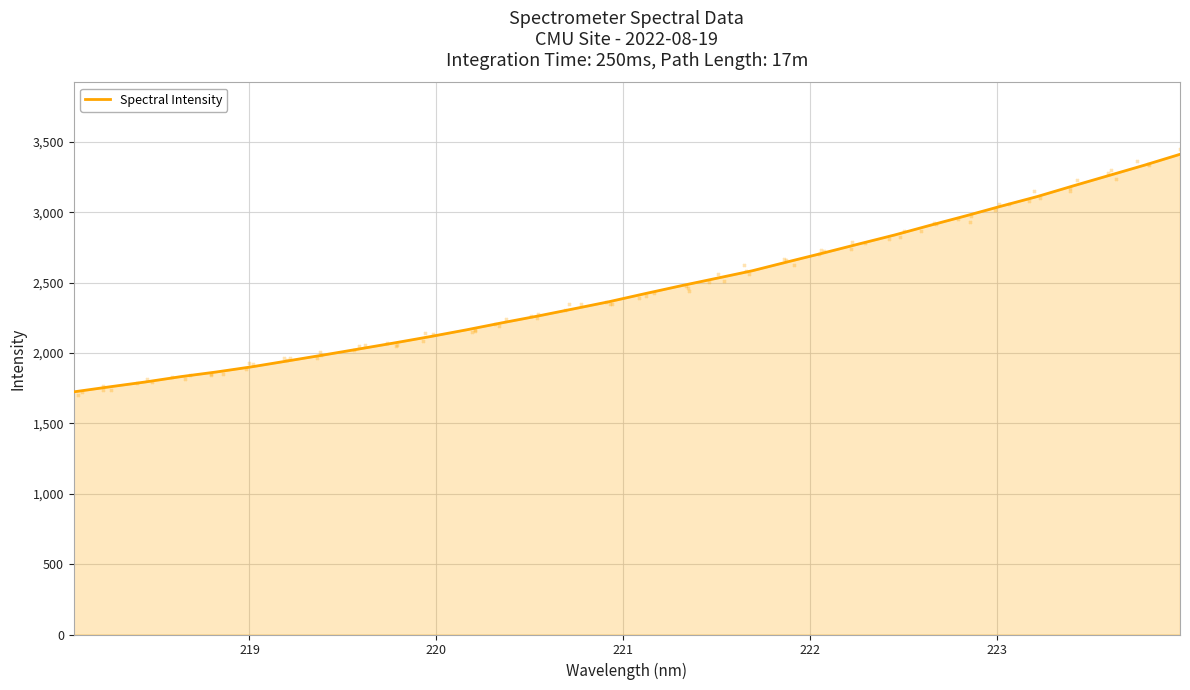

What is the lowest value of the Spectral Intensity series?

1723.9